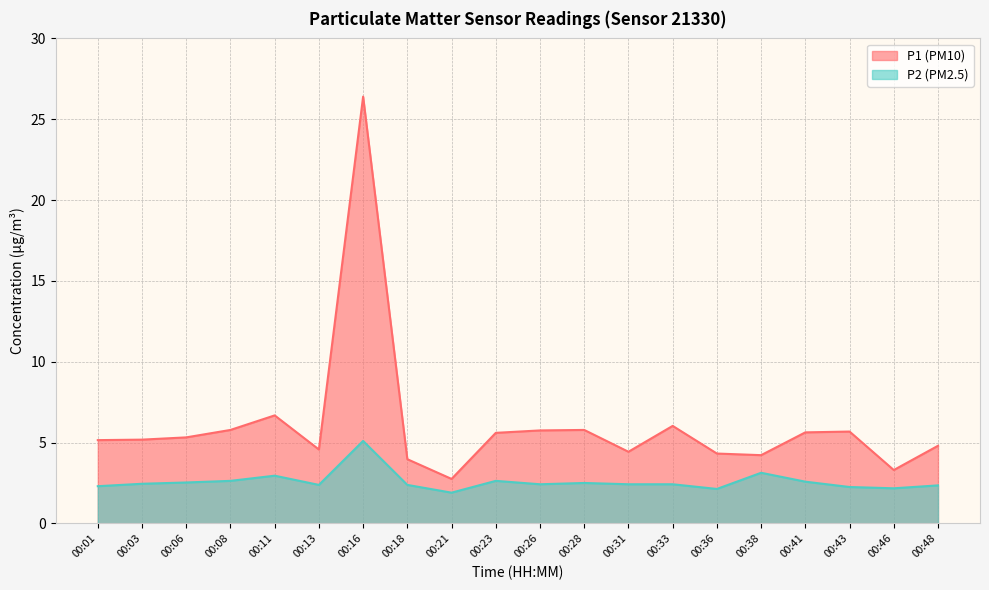

True or false: P1 and P2 cross at least once.

False